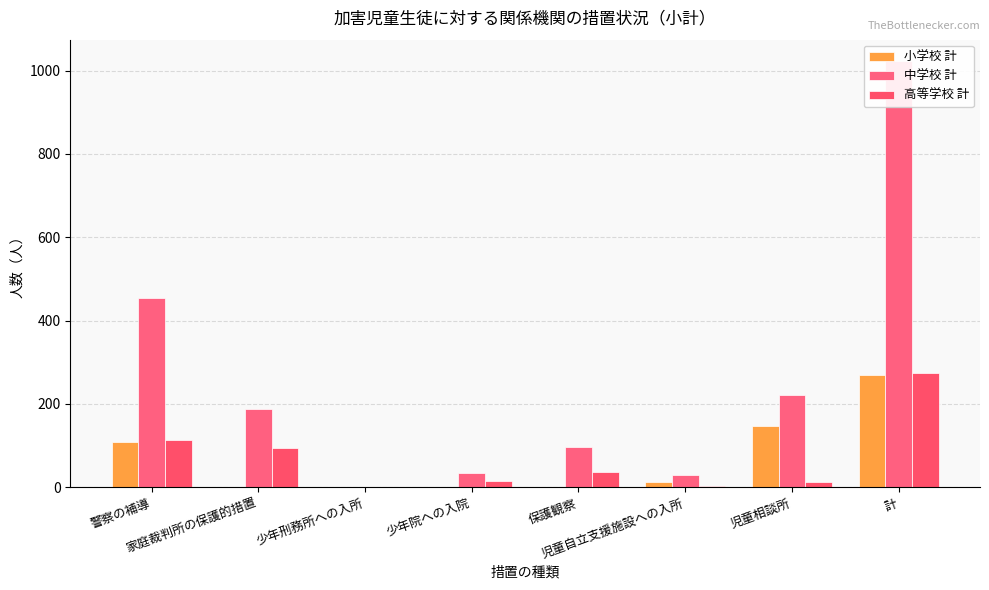

Read the 中学校 計 value at 児童相談所.

222